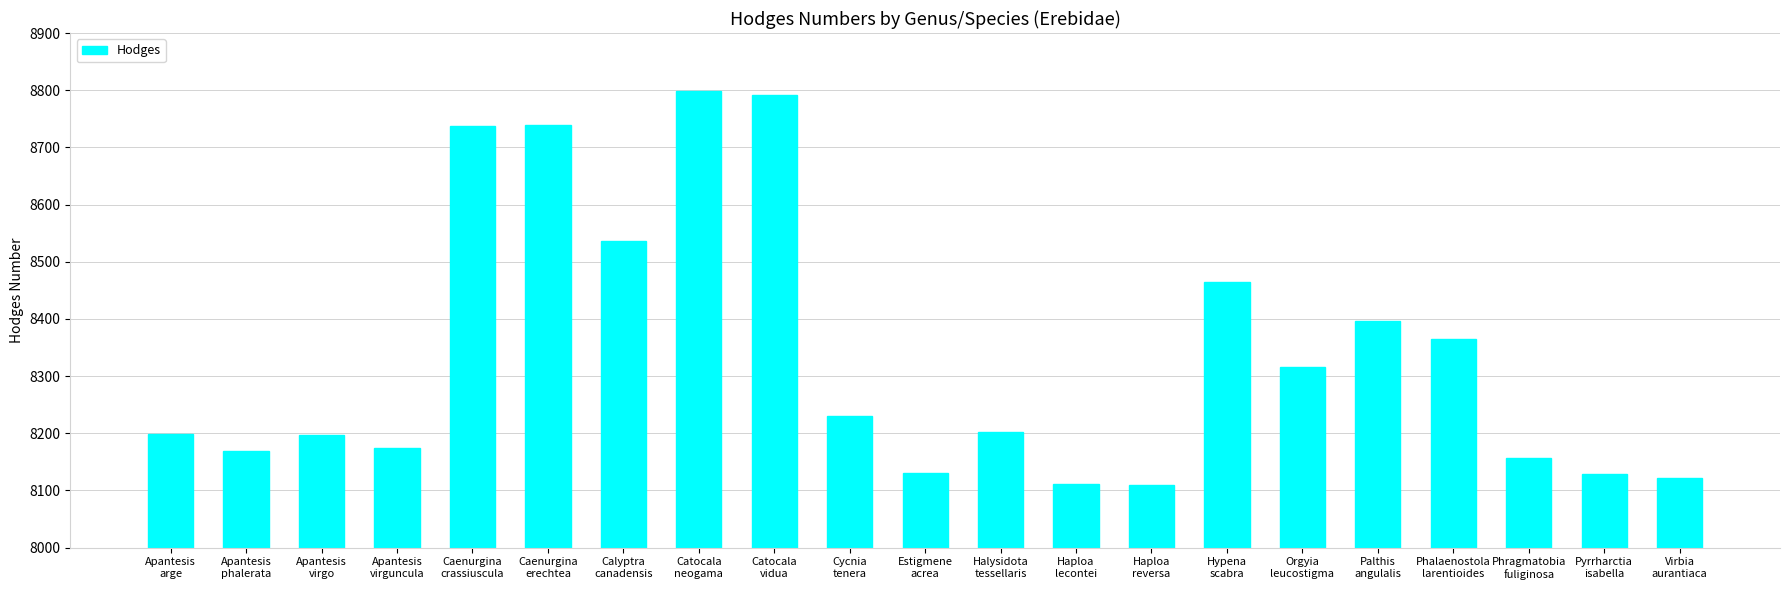

Between Catocala
vidua and Virbia
aurantiaca, which is larger?

Catocala
vidua